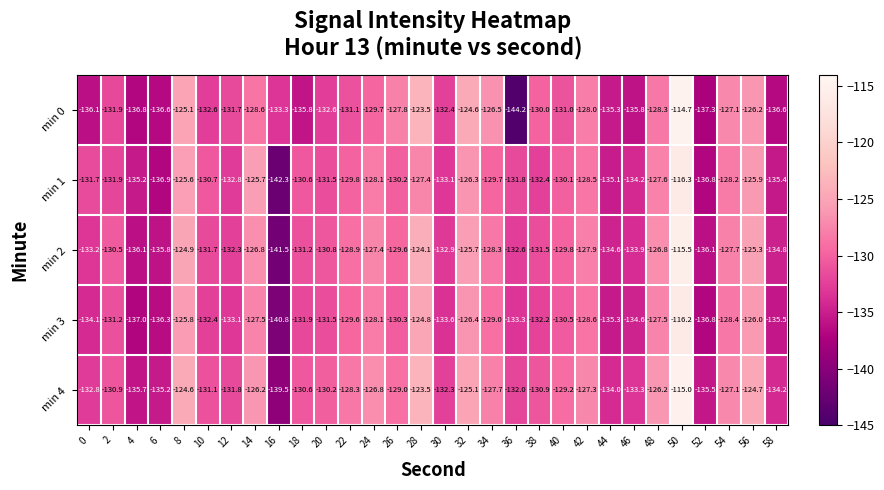

What is the difference between the maximum and minimum values in the min 0 series?

29.5